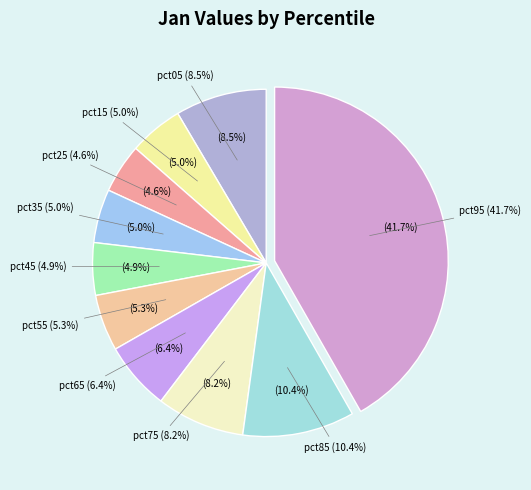

Rank the categories by value from highest to lowest.

pct95, pct85, pct05, pct75, pct65, pct55, pct15, pct35, pct45, pct25